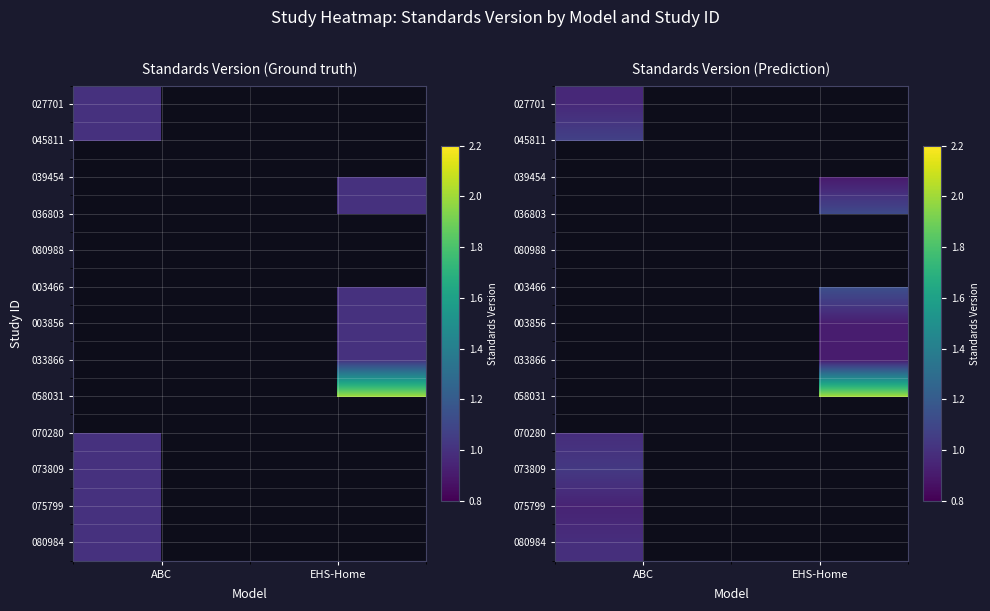

Which label corresponds to the smallest value in the chart?

EHS-Home